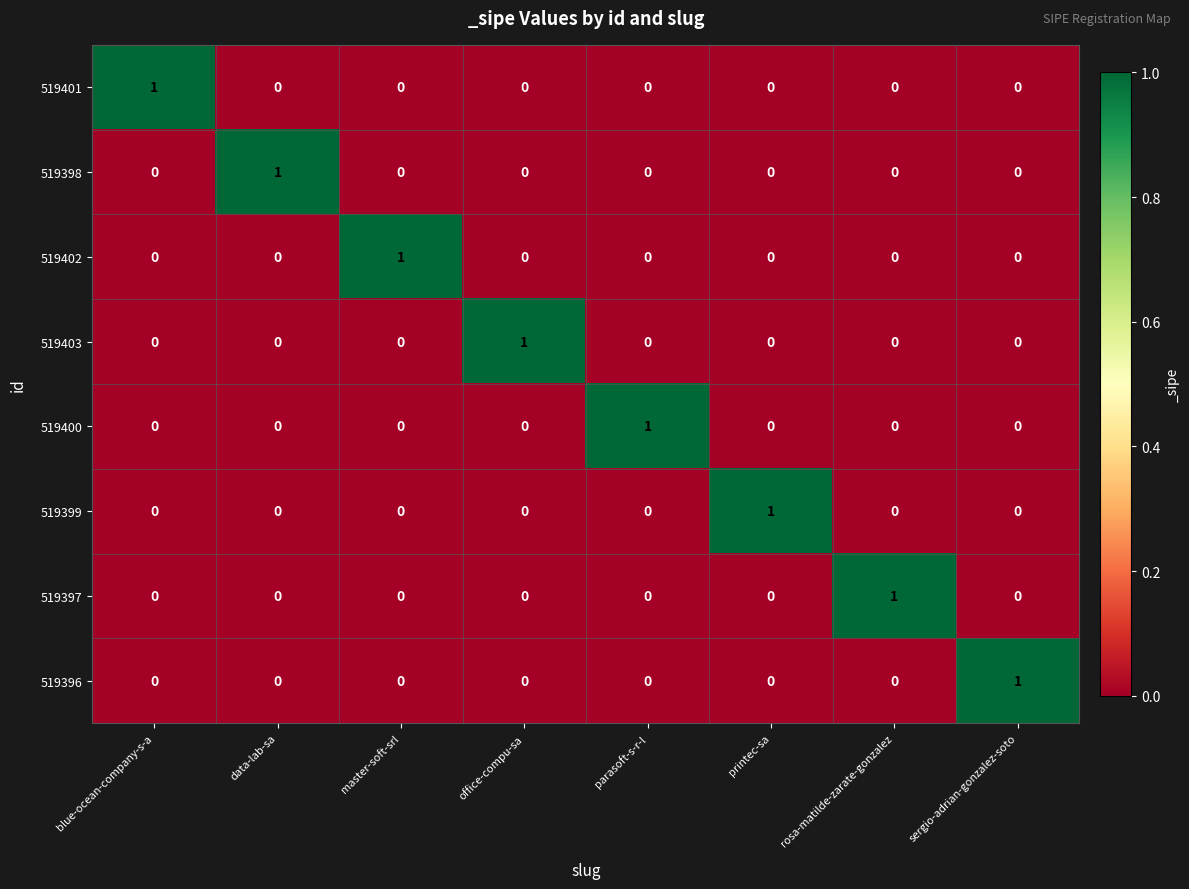

Is it true that 519403 equals -1 at data-lab-sa?

False